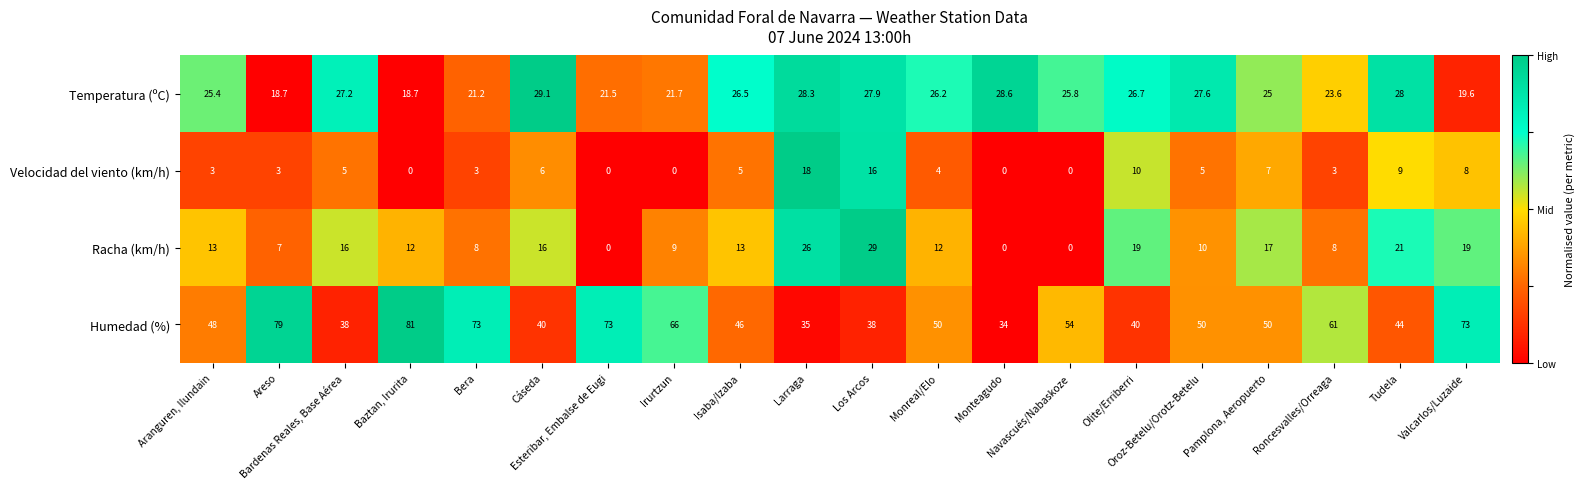

What is the sum of all Humedad (%) values?

1073.0